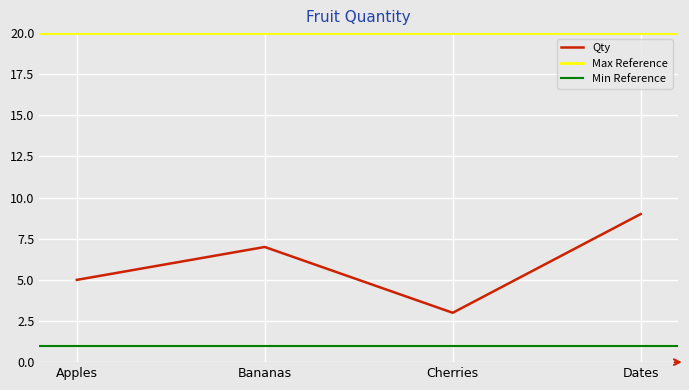

Rank the categories by value from lowest to highest.

Cherries, Apples, Bananas, Dates